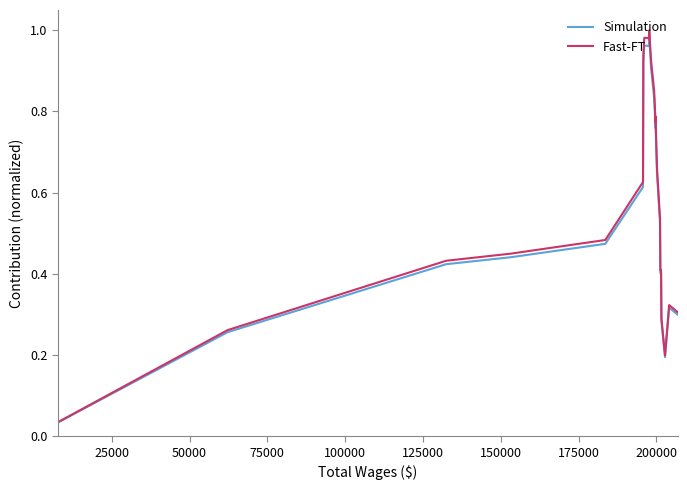

What is the greatest value displayed?

1.0